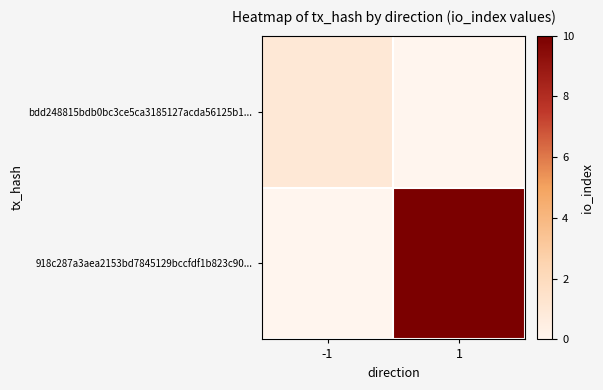

How many series are shown in this chart?

2